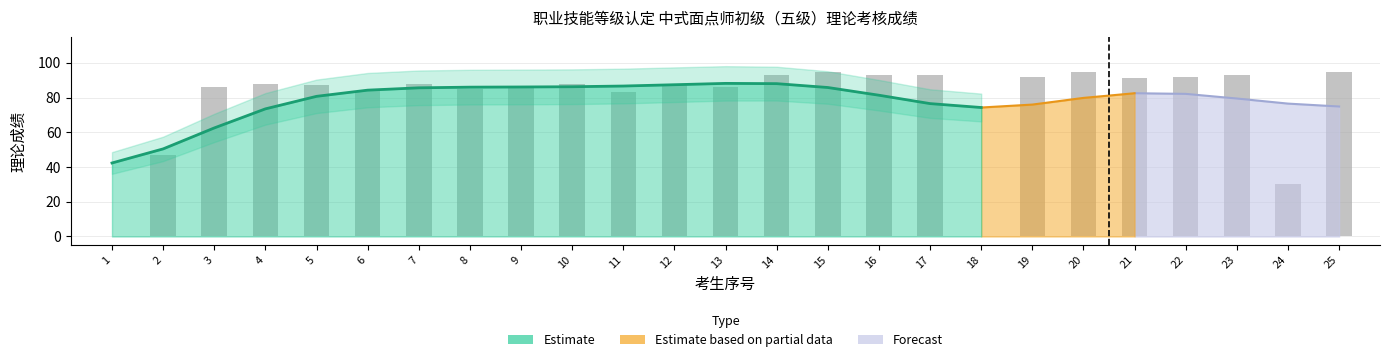

What is the sum of all Estimate_upper values?

2187